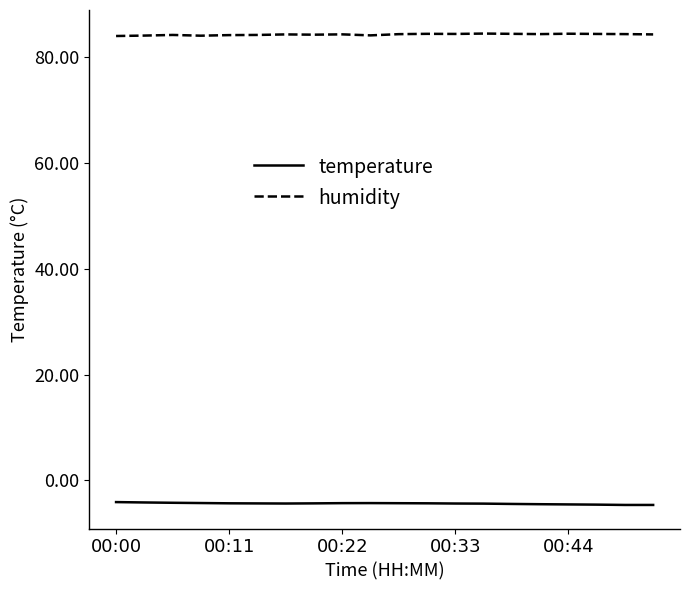

What is the difference between the maximum and minimum values in the temperature series?

0.5